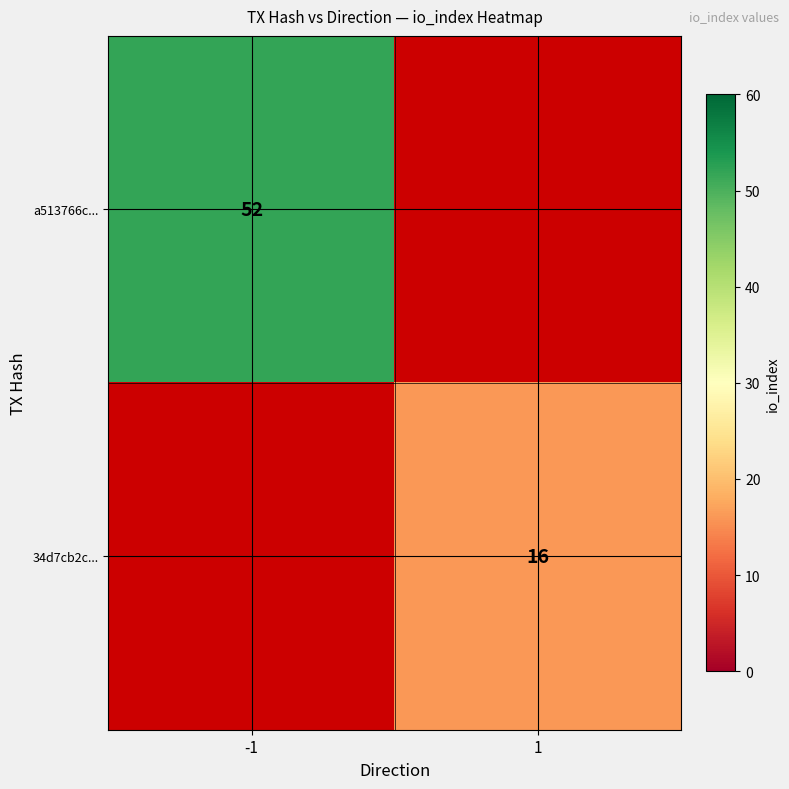

The value of a513766c... at -1 is 52. True or false?

True